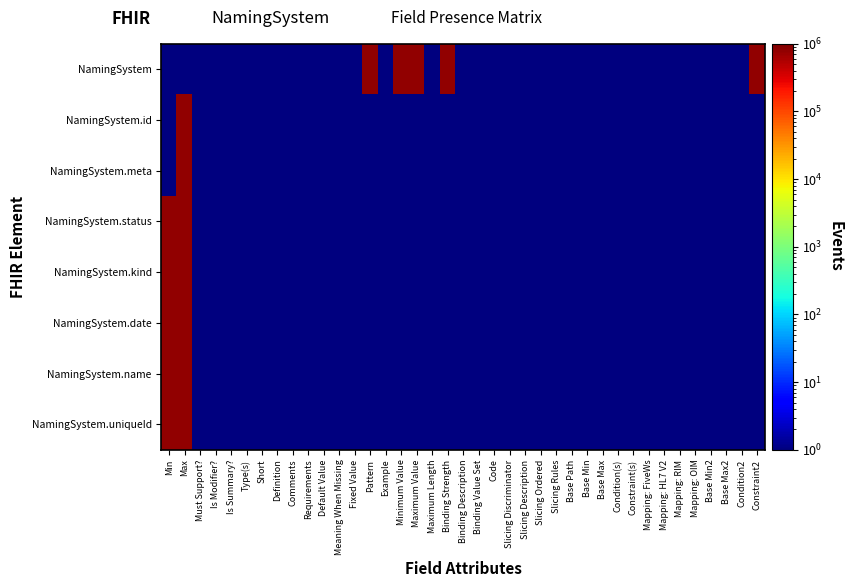

Reading left to right, transcribe all the data shown in this chart.

NamingSystem: Min=1	Max=1	Must Support?=1	Is Modifier?=1	Is Summary?=1	Type(s)=1	Short=1	Definition=1	Comments=1	Requirements=1	Default Value=1	Meaning When Missing=1	Fixed Value=1	Pattern=800000	Example=1	Minimum Value=800000	Maximum Value=800000	Maximum Length=1	Binding Strength=800000	Binding Description=1	Binding Value Set=1	Code=1	Slicing Discriminator=1	Slicing Description=1	Slicing Ordered=1	Slicing Rules=1	Base Path=1	Base Min=1	Base Max=1	Condition(s)=1	Constraint(s)=1	Mapping: FiveWs=1	Mapping: HL7 V2=1	Mapping: RIM=1	Mapping: OIM=1	Base Min2=1	Base Max2=1	Condition2=1	Constraint2=800000
NamingSystem.id: Min=1	Max=800000	Must Support?=1	Is Modifier?=1	Is Summary?=1	Type(s)=1	Short=1	Definition=1	Comments=1	Requirements=1	Default Value=1	Meaning When Missing=1	Fixed Value=1	Pattern=1	Example=1	Minimum Value=1	Maximum Value=1	Maximum Length=1	Binding Strength=1	Binding Description=1	Binding Value Set=1	Code=1	Slicing Discriminator=1	Slicing Description=1	Slicing Ordered=1	Slicing Rules=1	Base Path=1	Base Min=1	Base Max=1	Condition(s)=1	Constraint(s)=1	Mapping: FiveWs=1	Mapping: HL7 V2=1	Mapping: RIM=1	Mapping: OIM=1	Base Min2=1	Base Max2=1	Condition2=1	Constraint2=1
NamingSystem.meta: Min=1	Max=800000	Must Support?=1	Is Modifier?=1	Is Summary?=1	Type(s)=1	Short=1	Definition=1	Comments=1	Requirements=1	Default Value=1	Meaning When Missing=1	Fixed Value=1	Pattern=1	Example=1	Minimum Value=1	Maximum Value=1	Maximum Length=1	Binding Strength=1	Binding Description=1	Binding Value Set=1	Code=1	Slicing Discriminator=1	Slicing Description=1	Slicing Ordered=1	Slicing Rules=1	Base Path=1	Base Min=1	Base Max=1	Condition(s)=1	Constraint(s)=1	Mapping: FiveWs=1	Mapping: HL7 V2=1	Mapping: RIM=1	Mapping: OIM=1	Base Min2=1	Base Max2=1	Condition2=1	Constraint2=1
NamingSystem.status: Min=800000	Max=800000	Must Support?=1	Is Modifier?=1	Is Summary?=1	Type(s)=1	Short=1	Definition=1	Comments=1	Requirements=1	Default Value=1	Meaning When Missing=1	Fixed Value=1	Pattern=1	Example=1	Minimum Value=1	Maximum Value=1	Maximum Length=1	Binding Strength=1	Binding Description=1	Binding Value Set=1	Code=1	Slicing Discriminator=1	Slicing Description=1	Slicing Ordered=1	Slicing Rules=1	Base Path=1	Base Min=1	Base Max=1	Condition(s)=1	Constraint(s)=1	Mapping: FiveWs=1	Mapping: HL7 V2=1	Mapping: RIM=1	Mapping: OIM=1	Base Min2=1	Base Max2=1	Condition2=1	Constraint2=1
NamingSystem.kind: Min=800000	Max=800000	Must Support?=1	Is Modifier?=1	Is Summary?=1	Type(s)=1	Short=1	Definition=1	Comments=1	Requirements=1	Default Value=1	Meaning When Missing=1	Fixed Value=1	Pattern=1	Example=1	Minimum Value=1	Maximum Value=1	Maximum Length=1	Binding Strength=1	Binding Description=1	Binding Value Set=1	Code=1	Slicing Discriminator=1	Slicing Description=1	Slicing Ordered=1	Slicing Rules=1	Base Path=1	Base Min=1	Base Max=1	Condition(s)=1	Constraint(s)=1	Mapping: FiveWs=1	Mapping: HL7 V2=1	Mapping: RIM=1	Mapping: OIM=1	Base Min2=1	Base Max2=1	Condition2=1	Constraint2=1
NamingSystem.date: Min=800000	Max=800000	Must Support?=1	Is Modifier?=1	Is Summary?=1	Type(s)=1	Short=1	Definition=1	Comments=1	Requirements=1	Default Value=1	Meaning When Missing=1	Fixed Value=1	Pattern=1	Example=1	Minimum Value=1	Maximum Value=1	Maximum Length=1	Binding Strength=1	Binding Description=1	Binding Value Set=1	Code=1	Slicing Discriminator=1	Slicing Description=1	Slicing Ordered=1	Slicing Rules=1	Base Path=1	Base Min=1	Base Max=1	Condition(s)=1	Constraint(s)=1	Mapping: FiveWs=1	Mapping: HL7 V2=1	Mapping: RIM=1	Mapping: OIM=1	Base Min2=1	Base Max2=1	Condition2=1	Constraint2=1
NamingSystem.name: Min=800000	Max=800000	Must Support?=1	Is Modifier?=1	Is Summary?=1	Type(s)=1	Short=1	Definition=1	Comments=1	Requirements=1	Default Value=1	Meaning When Missing=1	Fixed Value=1	Pattern=1	Example=1	Minimum Value=1	Maximum Value=1	Maximum Length=1	Binding Strength=1	Binding Description=1	Binding Value Set=1	Code=1	Slicing Discriminator=1	Slicing Description=1	Slicing Ordered=1	Slicing Rules=1	Base Path=1	Base Min=1	Base Max=1	Condition(s)=1	Constraint(s)=1	Mapping: FiveWs=1	Mapping: HL7 V2=1	Mapping: RIM=1	Mapping: OIM=1	Base Min2=1	Base Max2=1	Condition2=1	Constraint2=1
NamingSystem.uniqueId: Min=800000	Max=800000	Must Support?=1	Is Modifier?=1	Is Summary?=1	Type(s)=1	Short=1	Definition=1	Comments=1	Requirements=1	Default Value=1	Meaning When Missing=1	Fixed Value=1	Pattern=1	Example=1	Minimum Value=1	Maximum Value=1	Maximum Length=1	Binding Strength=1	Binding Description=1	Binding Value Set=1	Code=1	Slicing Discriminator=1	Slicing Description=1	Slicing Ordered=1	Slicing Rules=1	Base Path=1	Base Min=1	Base Max=1	Condition(s)=1	Constraint(s)=1	Mapping: FiveWs=1	Mapping: HL7 V2=1	Mapping: RIM=1	Mapping: OIM=1	Base Min2=1	Base Max2=1	Condition2=1	Constraint2=1